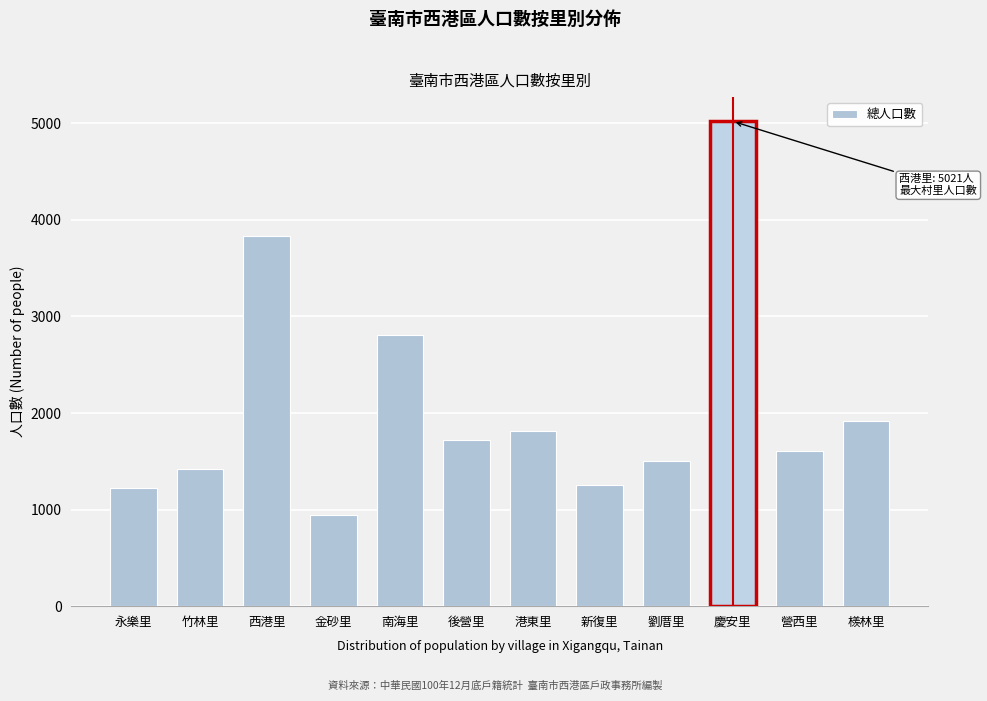

Reading right to left, what are all the values shown in this chart?

1920	1604	5021	1501	1255	1819	1716	2807	948	3834	1423	1221